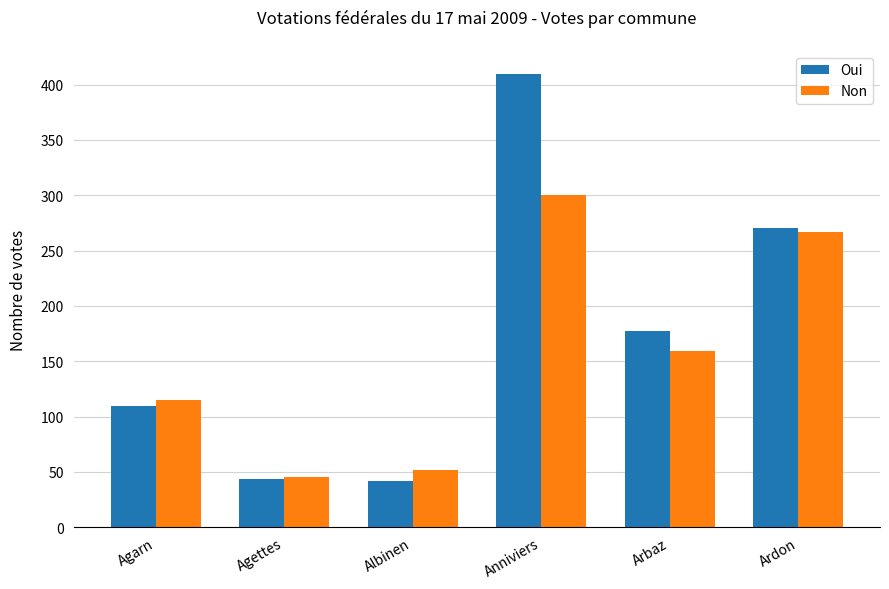

Which series has the largest range (max minus min)?

Oui